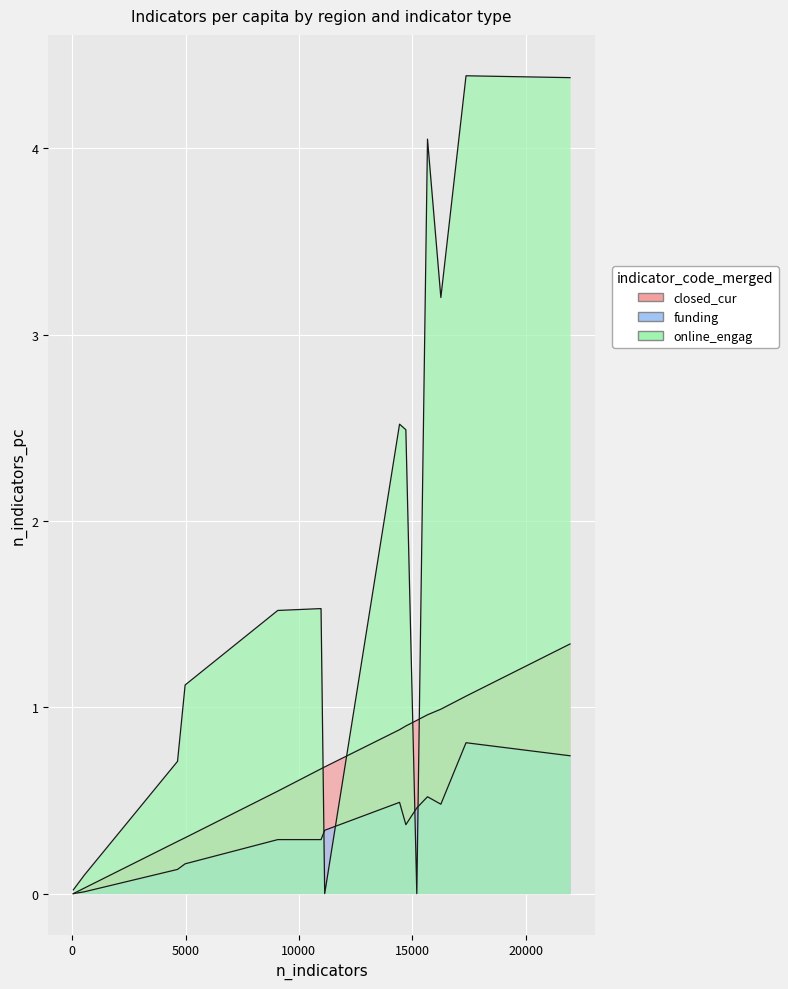

True or false: funding and closed_cur cross at least once.

False